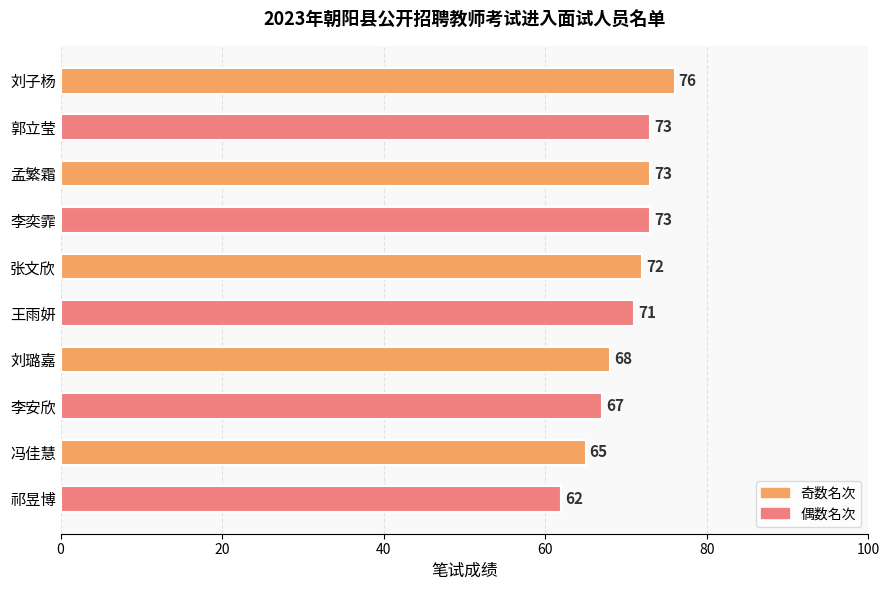

Reading top to bottom, list all the values displayed in this chart.

76	73	73	73	72	71	68	67	65	62